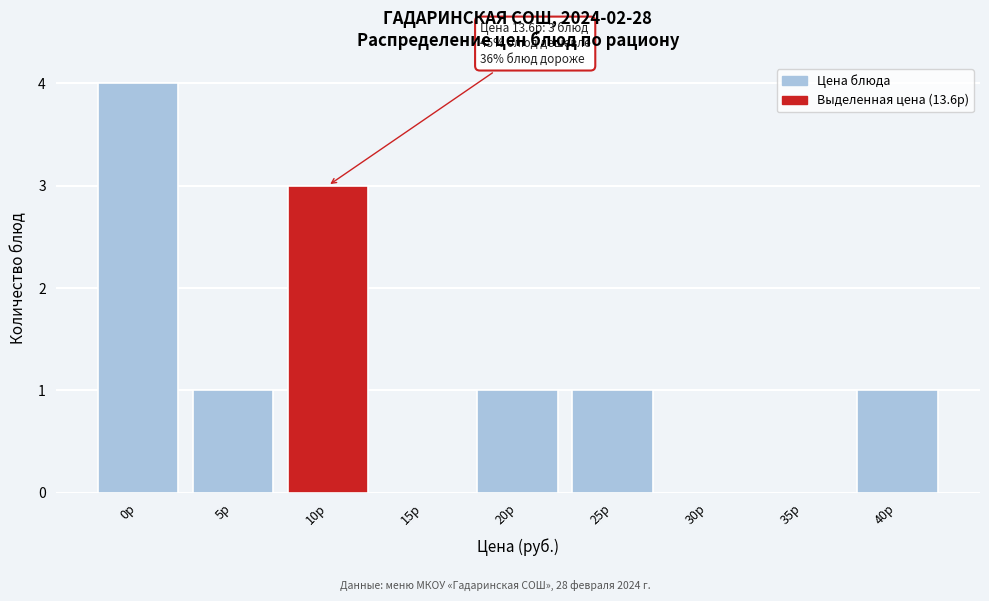

Reading right to left, what are all the values shown in this chart?

40р=1	35р=0	30р=0	25р=1	20р=1	15р=0	10р=3	5р=1	0р=4